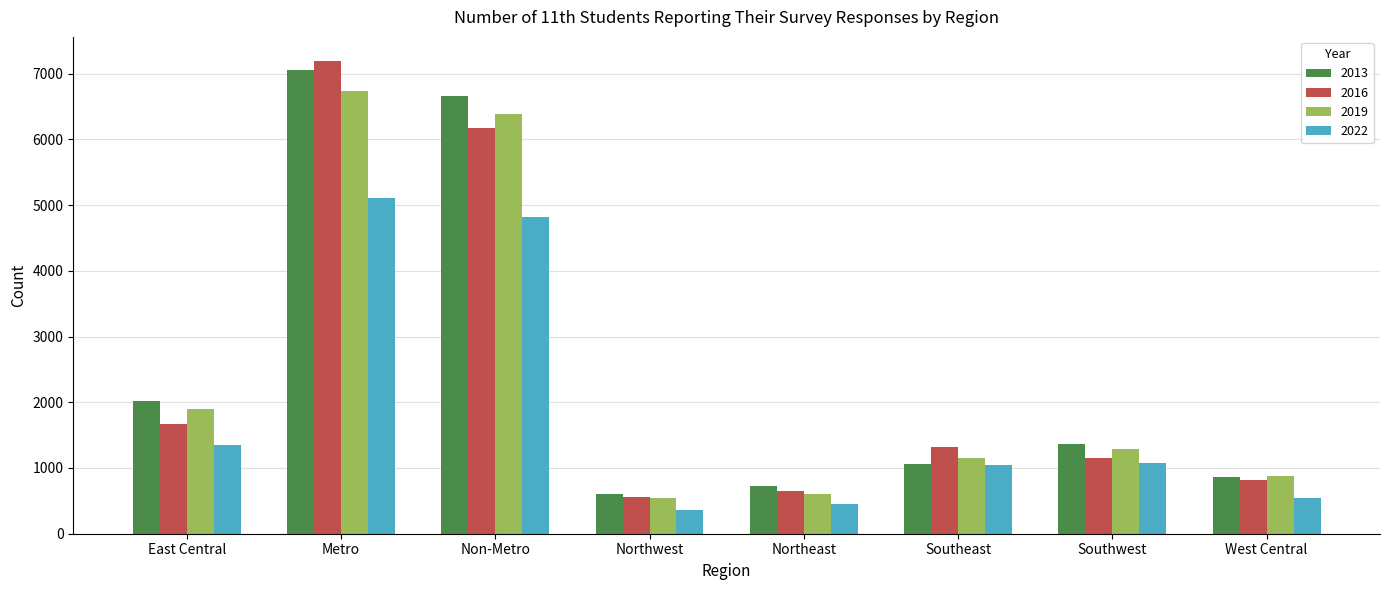

Which series has the widest spread of values?

2016